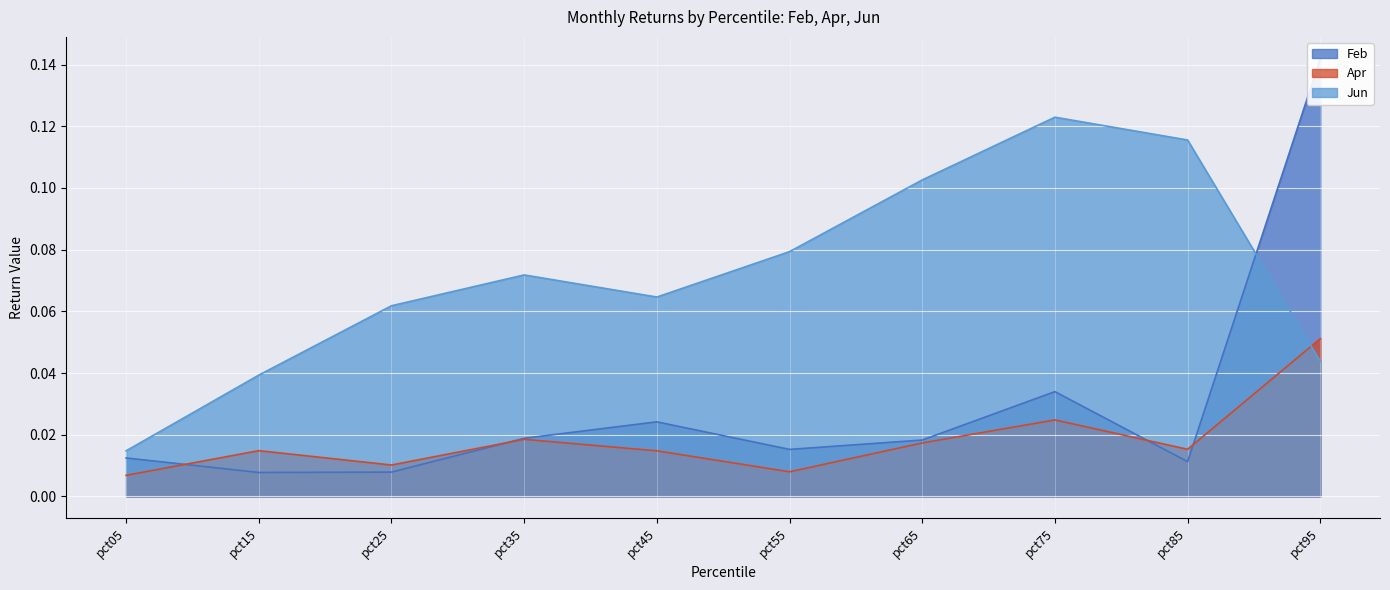

After their last crossing, which series has the higher values: Apr or Jun?

Apr